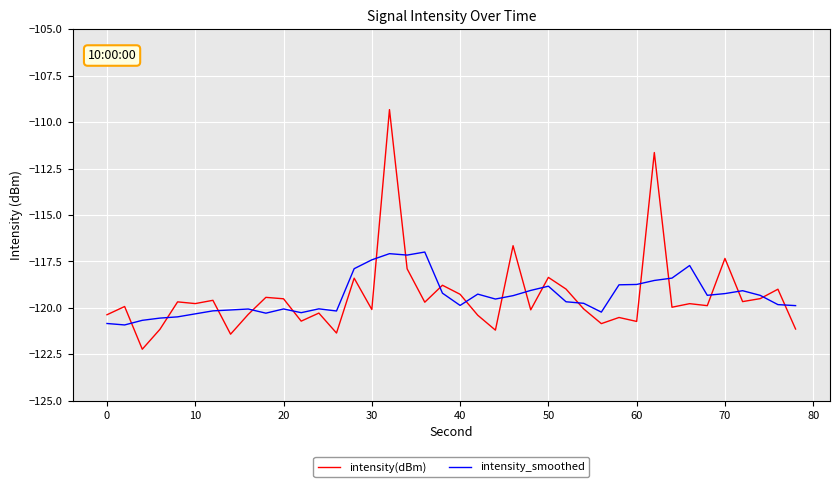

Does the chart have visible grid lines?

Yes